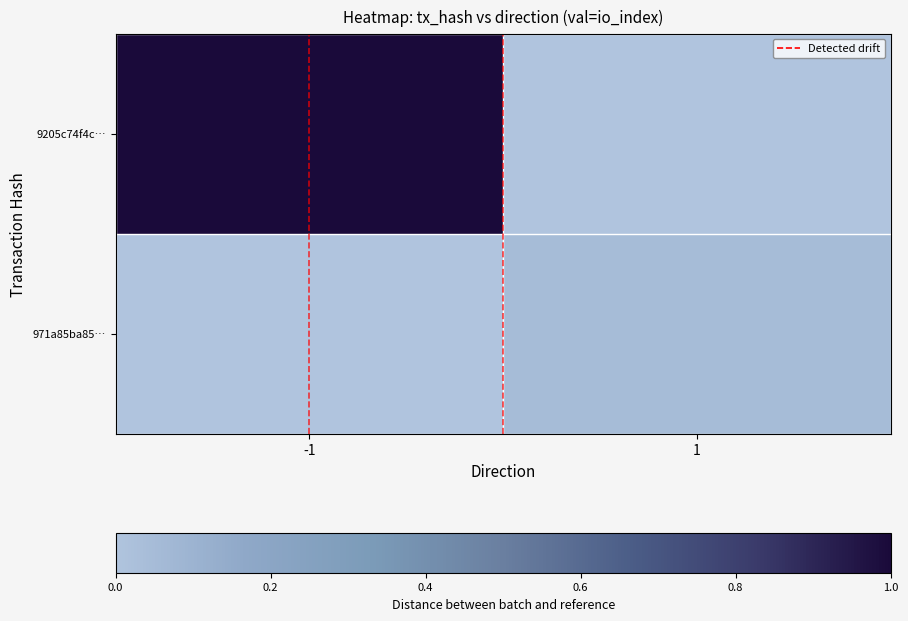

What is the spread (max minus min) of values at -1?

1.0